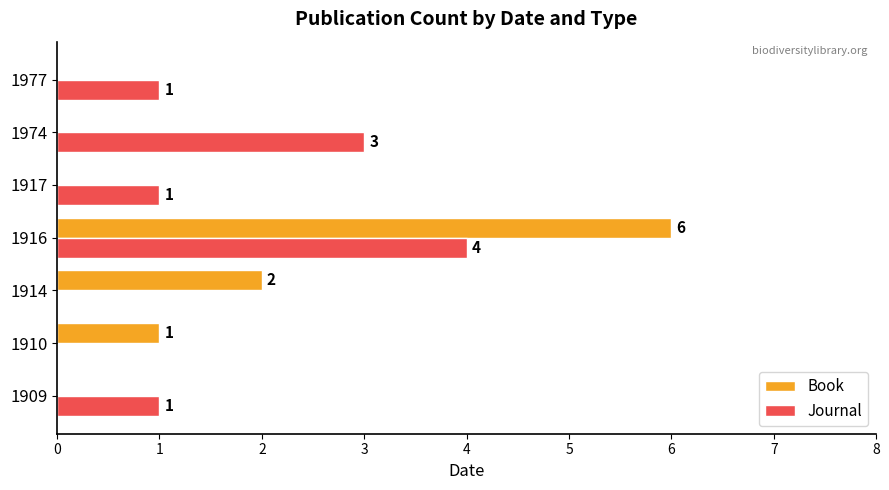

How many positive values does the Book series have?

3